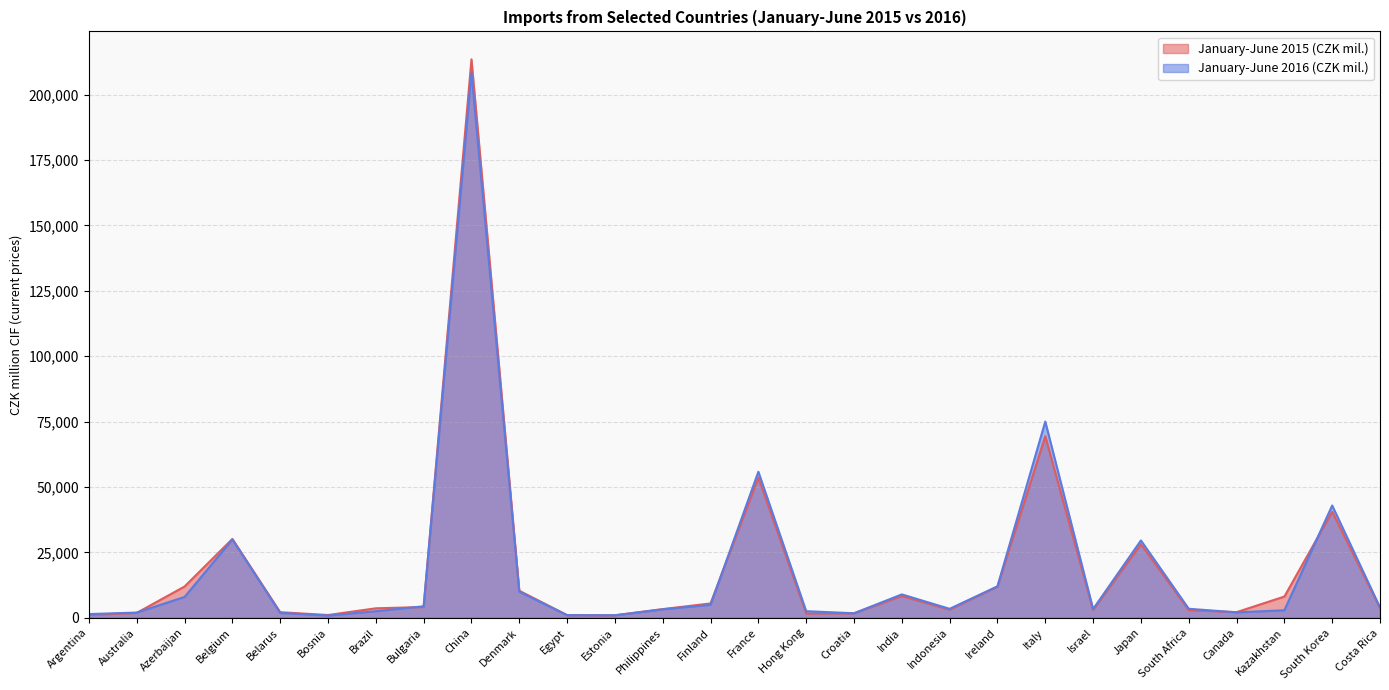

Rank the series by their average value, from lowest to highest.

January-June 2016 (CZK mil.), January-June 2015 (CZK mil.)